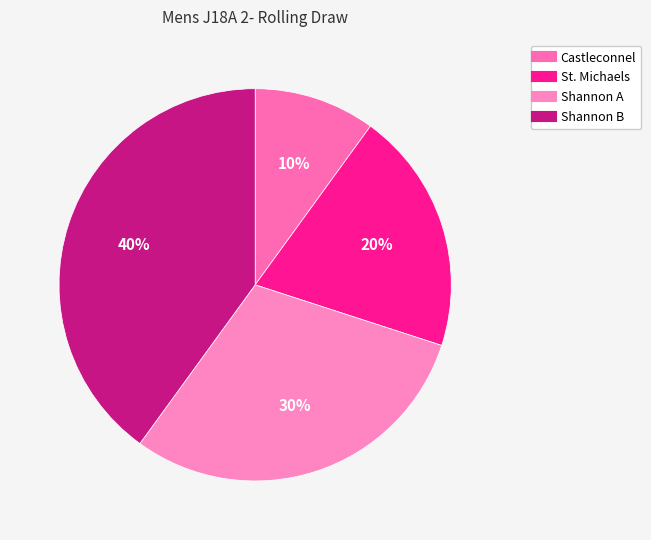

To the nearest percent, what is the difference between the largest and smallest slice percentages?

30%